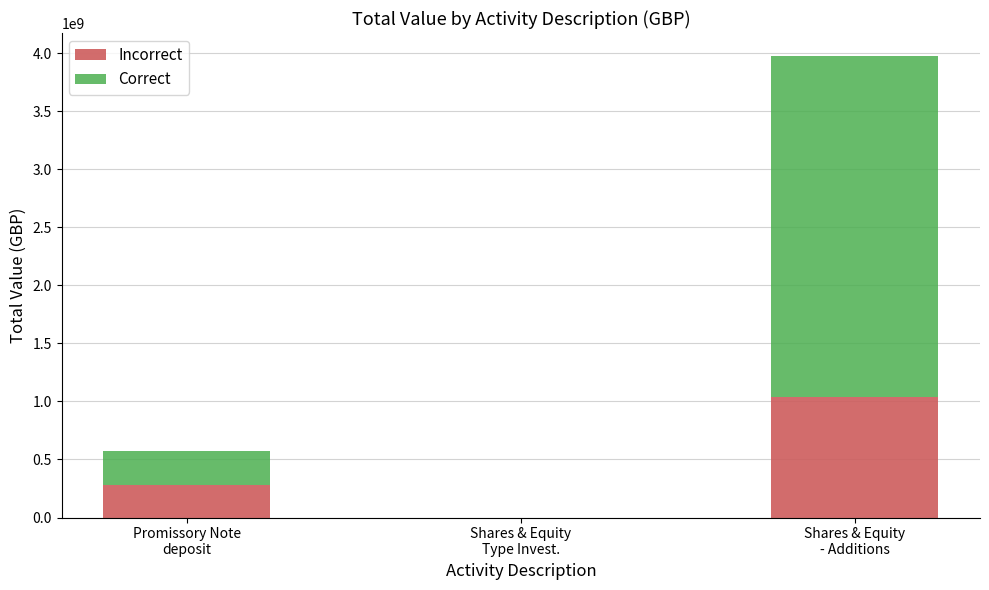

What is the sum of all Incorrect values?

1314230086